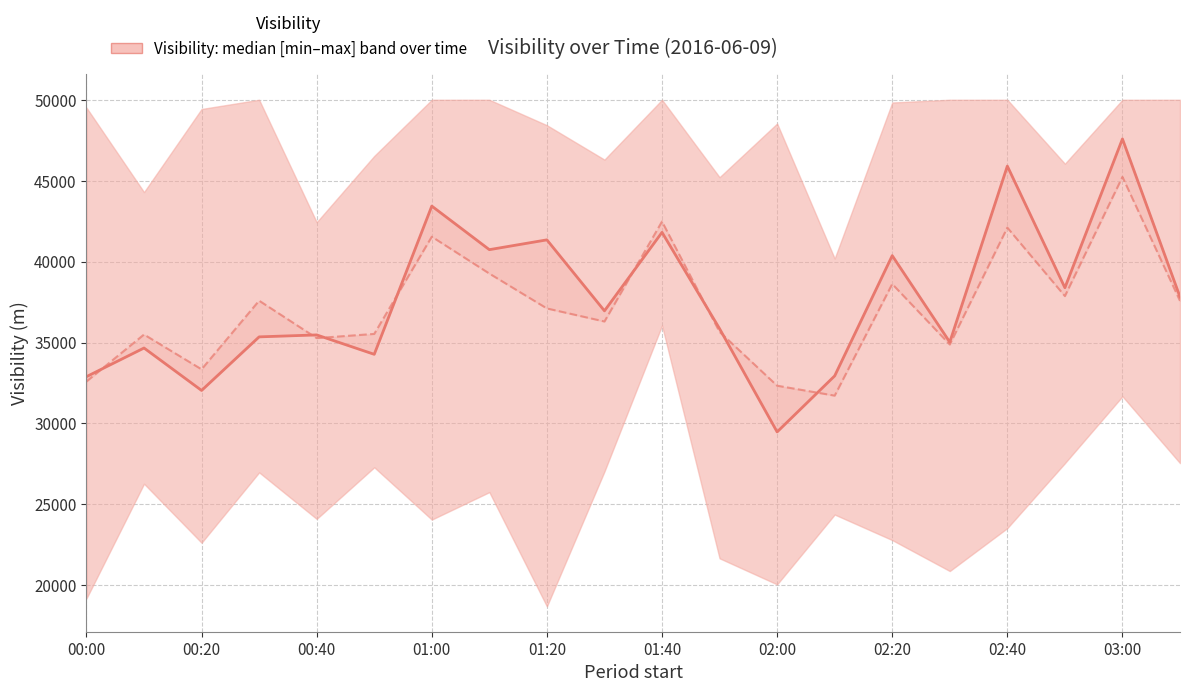

At which category is the sum across all series the highest?

03:00